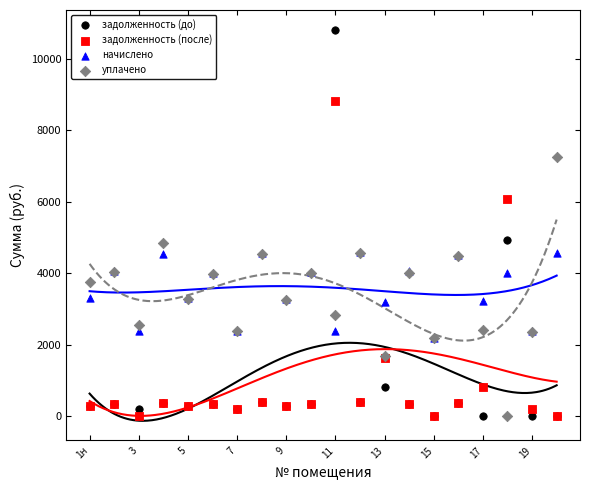

In the уплачено series, what Y value is closest to 3621?

3766.6